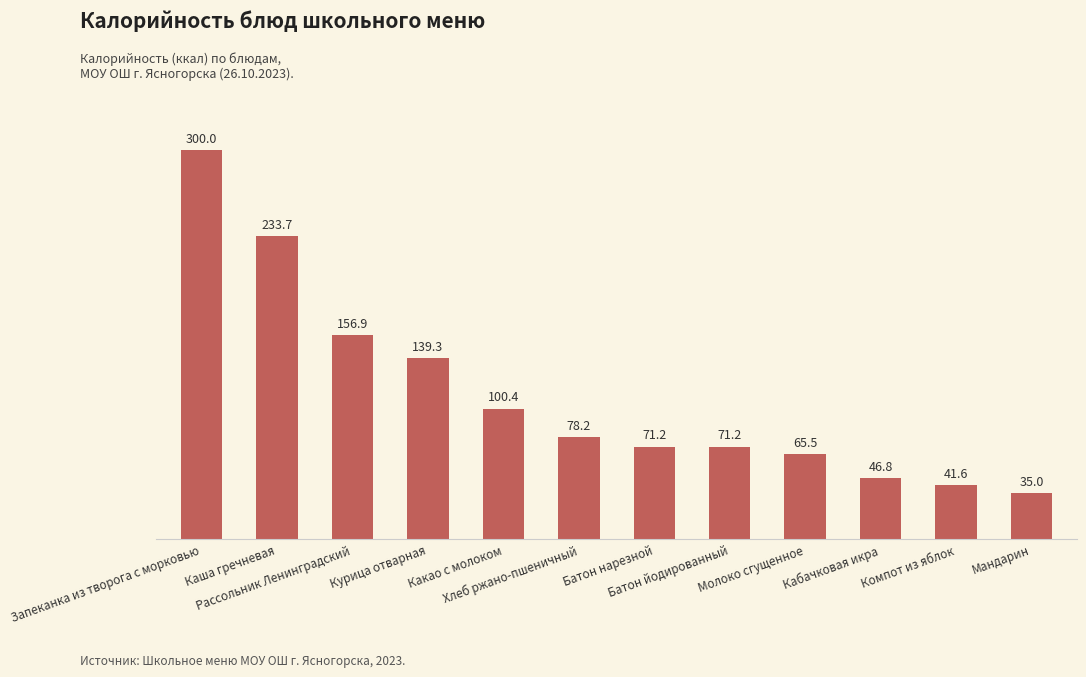

The chart shows a value of 65.5 at Молоко сгущенное. True or false?

True